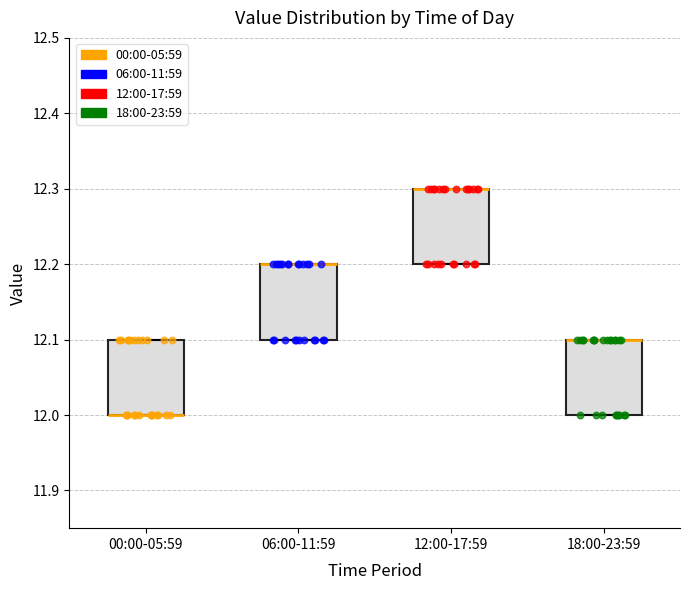

Reading left to right, transcribe this box plot: for each box, give where its median line is, the range the box spans, and where its two whiskers end, as read against the y-axis. The values are not printed on the chart, so give them approximately, as read against the axis.

00:00-05:59: median 12.0 (drawn on the box's lower edge), box 12.0 to 12.1, whiskers 12.0 to 12.1
06:00-11:59: median 12.2 (drawn on the box's upper edge), box 12.1 to 12.2, whiskers 12.1 to 12.2
12:00-17:59: median 12.3 (drawn on the box's upper edge), box 12.2 to 12.3, whiskers 12.2 to 12.3
18:00-23:59: median 12.1 (drawn on the box's upper edge), box 12.0 to 12.1, whiskers 12.0 to 12.1